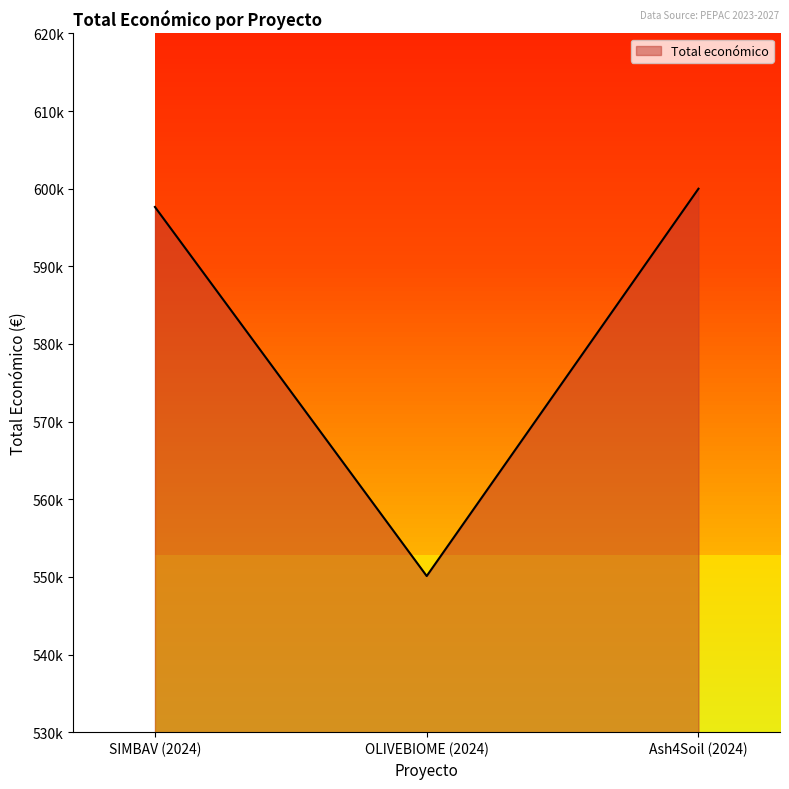

List the labels in order of value, smallest first.

OLIVEBIOME (2024), SIMBAV (2024), Ash4Soil (2024)